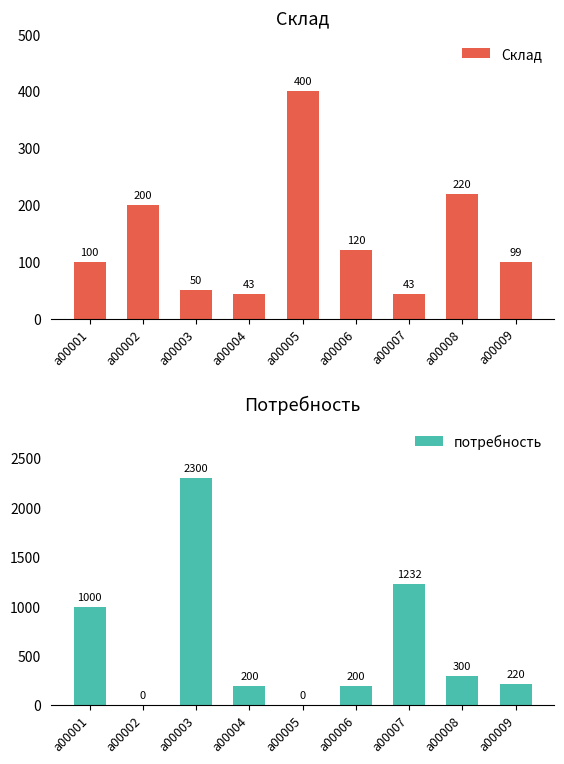

How many data points in Склад are above 100?

4